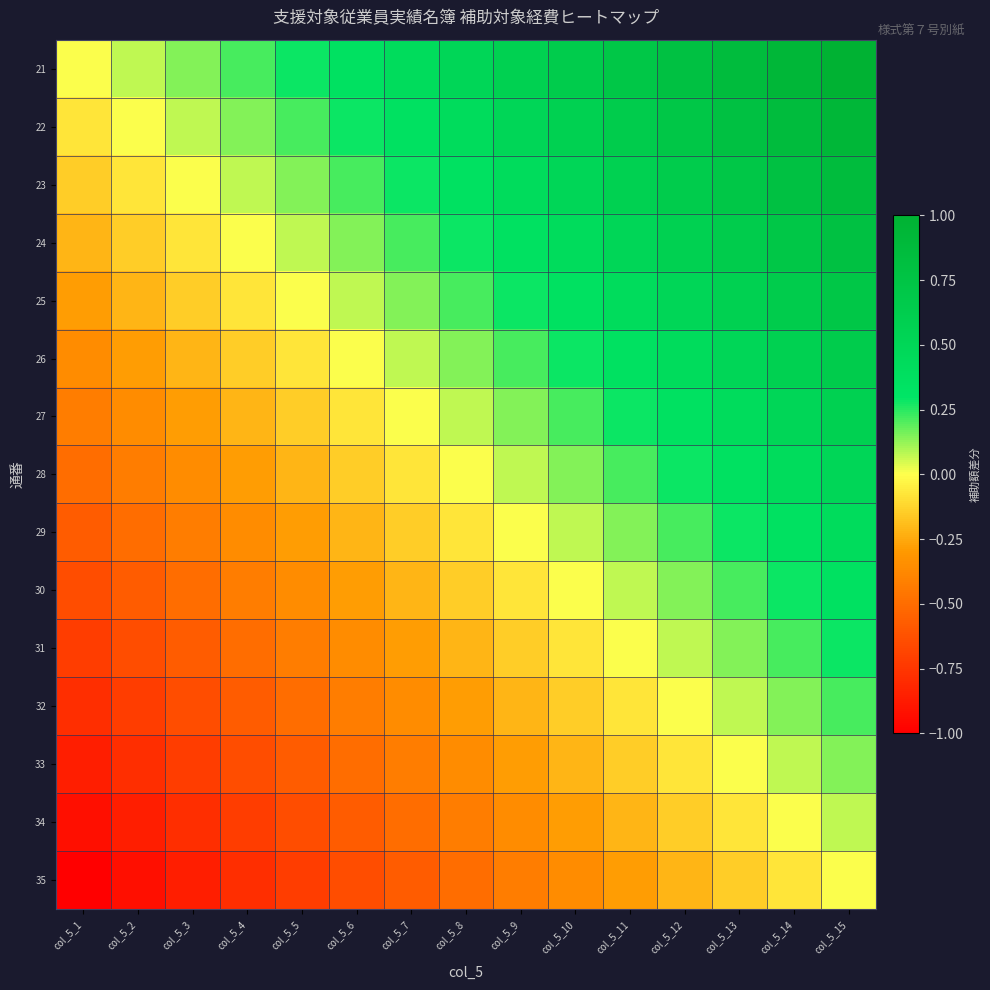

Rank the series at col_5_15 from highest to lowest value.

21, 22, 23, 24, 25, 26, 27, 28, 29, 30, 31, 32, 33, 34, 35